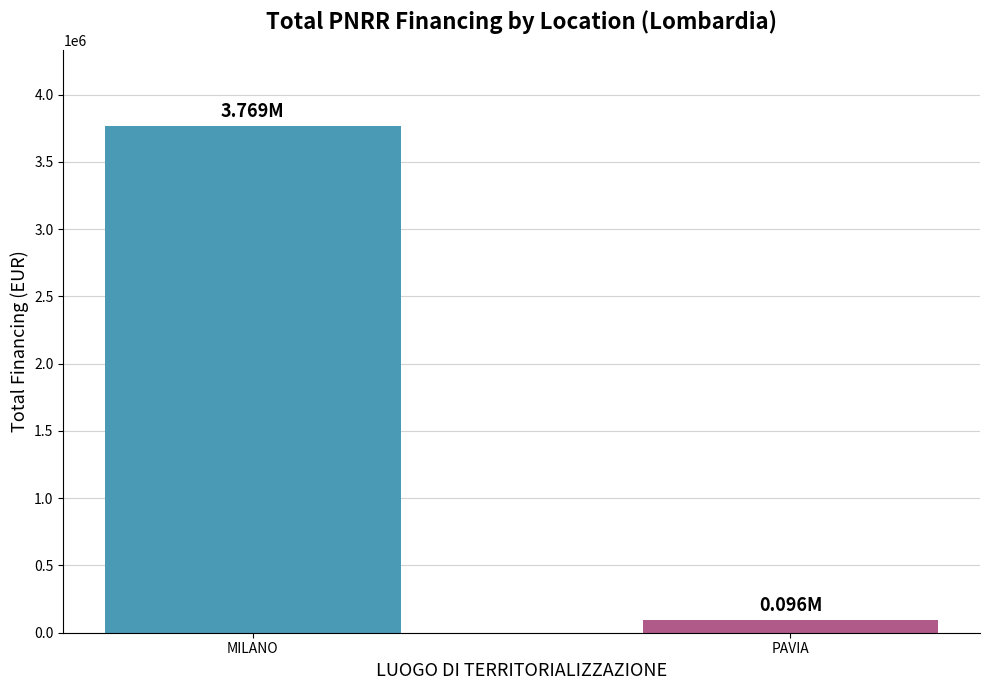

What is the approximate value at PAVIA?

96064